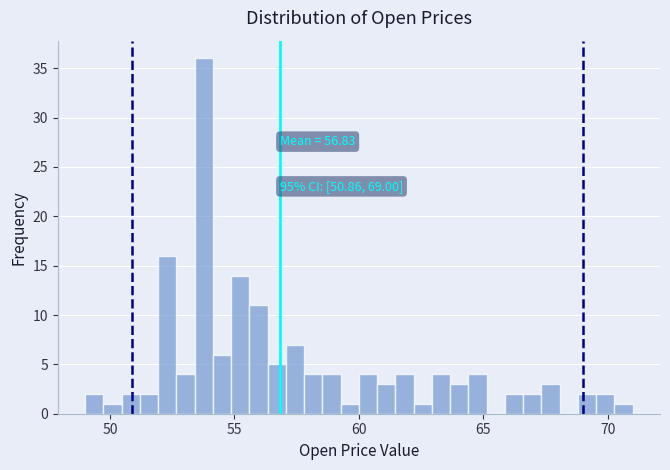

Around what value on the x-axis is the tallest bar? Give the approximate position of its centre, as read against the axis.

54.0